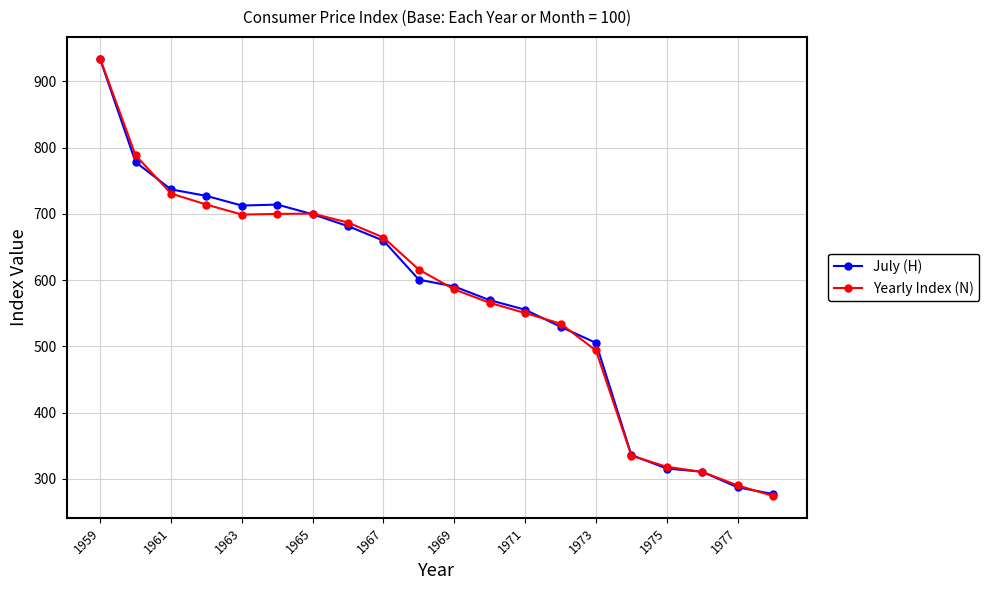

What is the highest value of the Yearly Index (N) series?

933.9